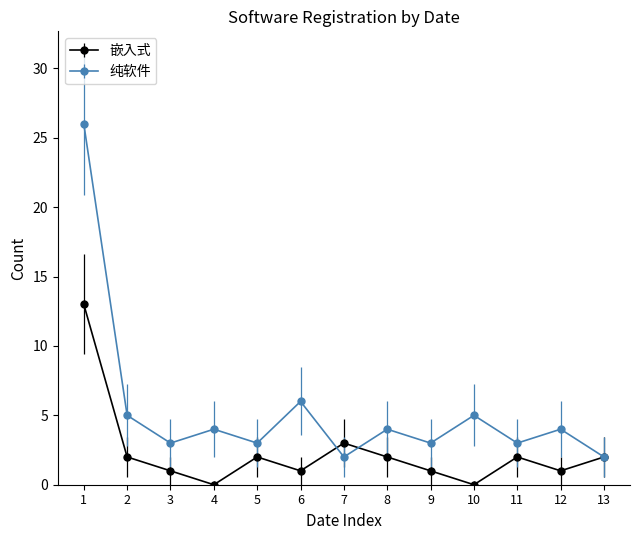

What is the maximum value shown in the chart?

26